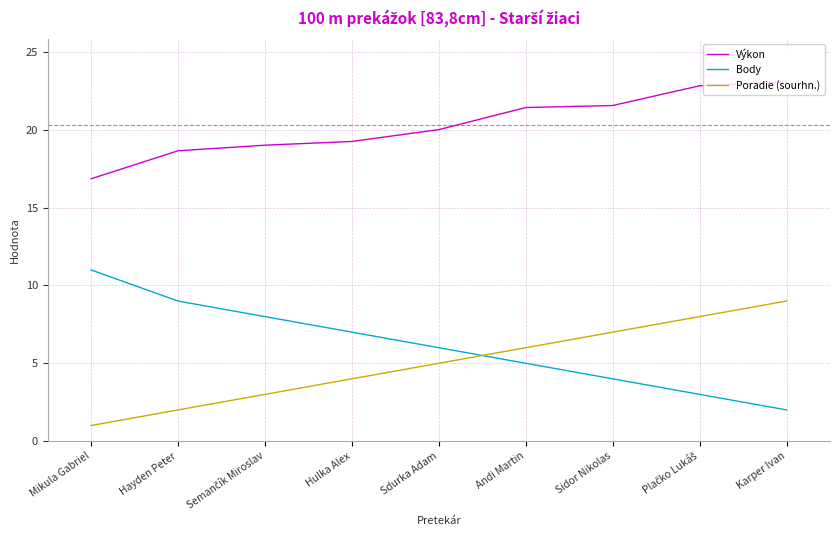

What is the difference between the highest and lowest values at Mikula Gabriel?

15.9